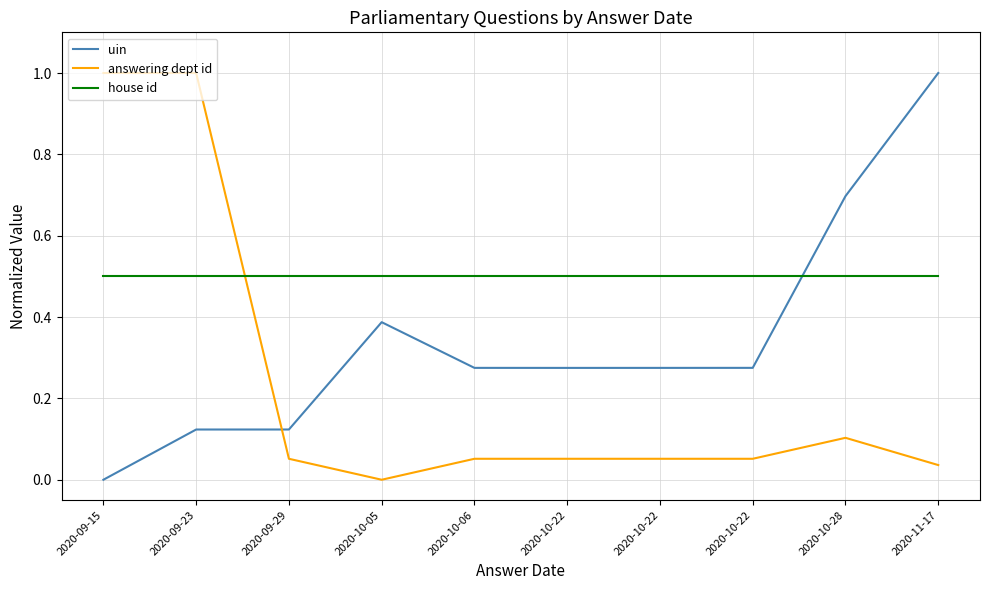

What is the spread (max minus min) of values at 2020-10-05?

0.5